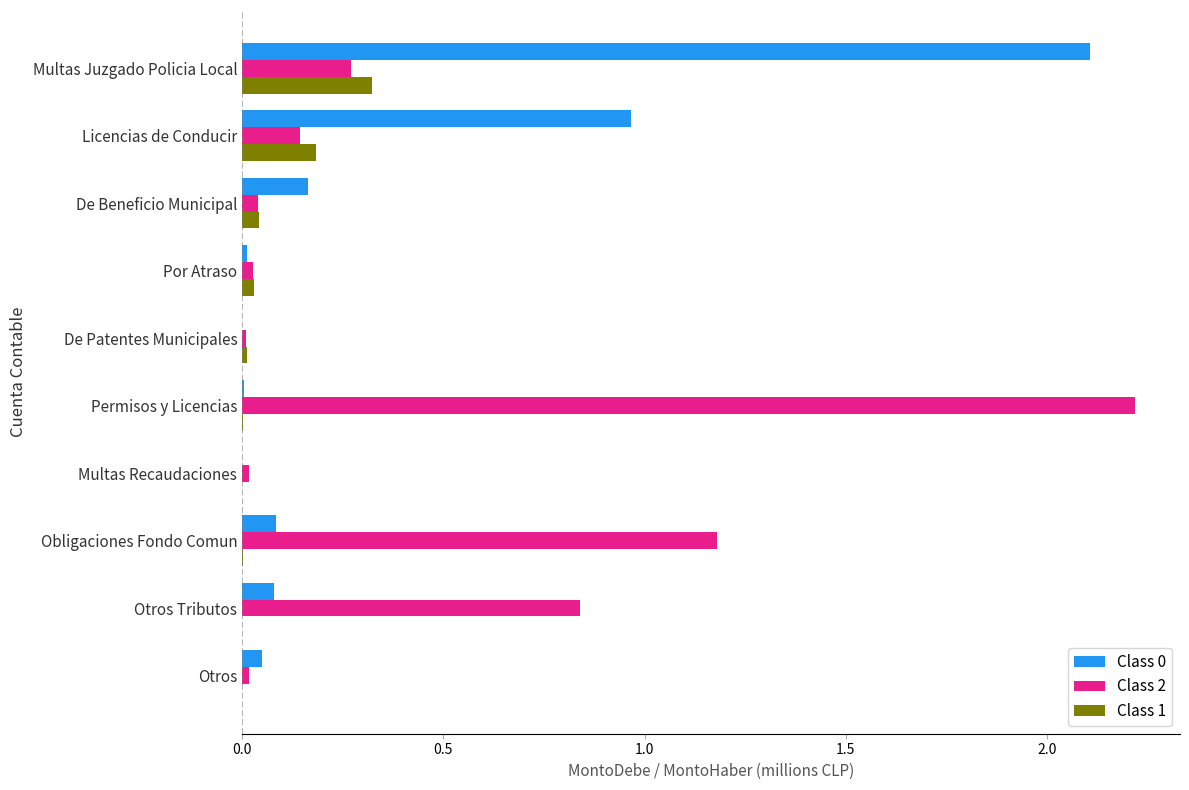

At which label does Class 0 reach its peak?

Multas Juzgado Policia Local